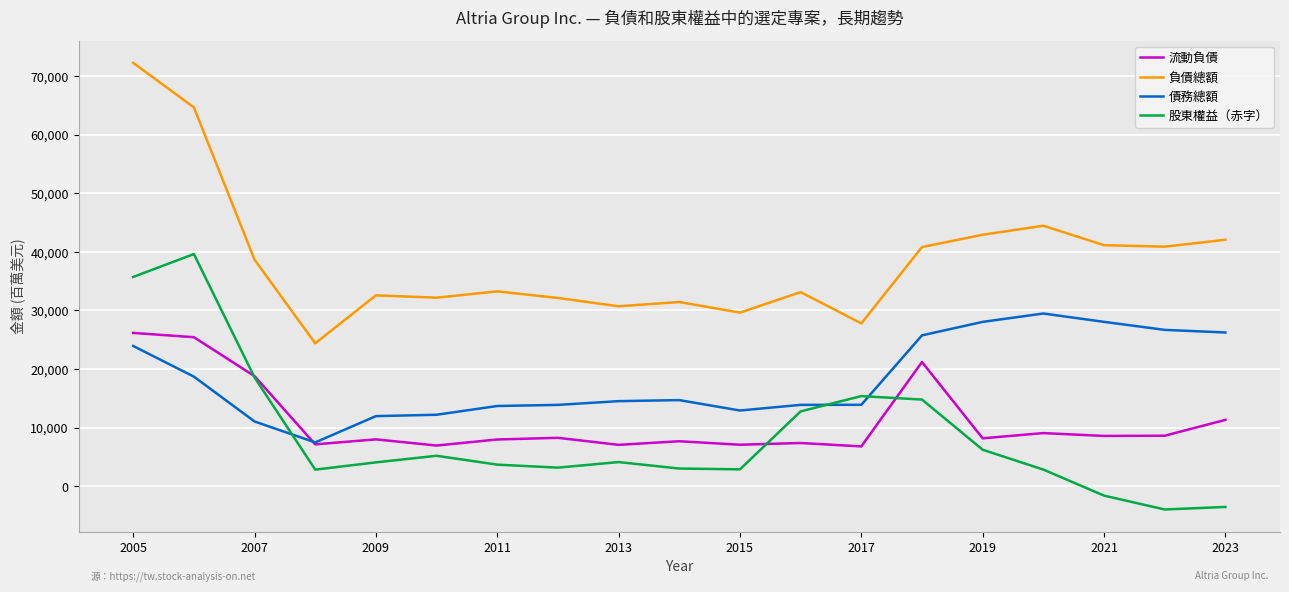

True or false: 負債總額 and 股東權益（赤字） intersect in this chart.

False